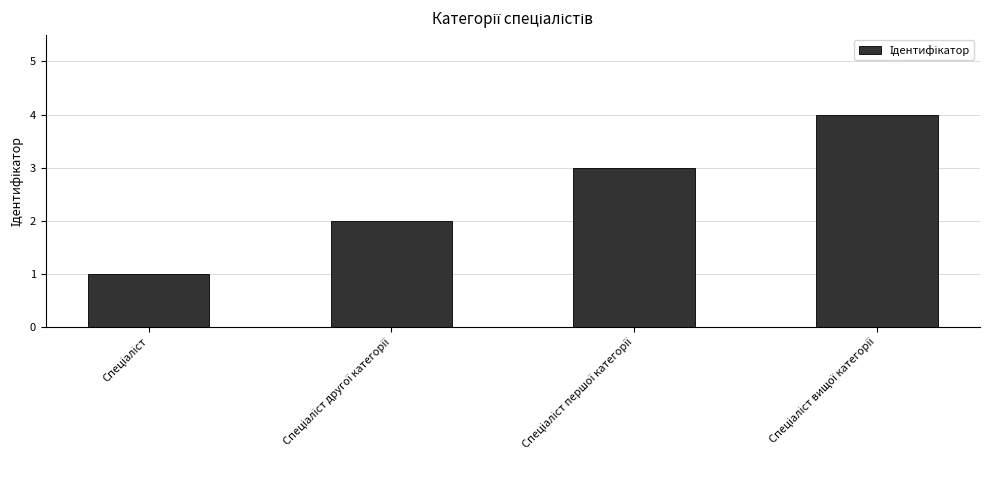

What is the sum of all values?

10